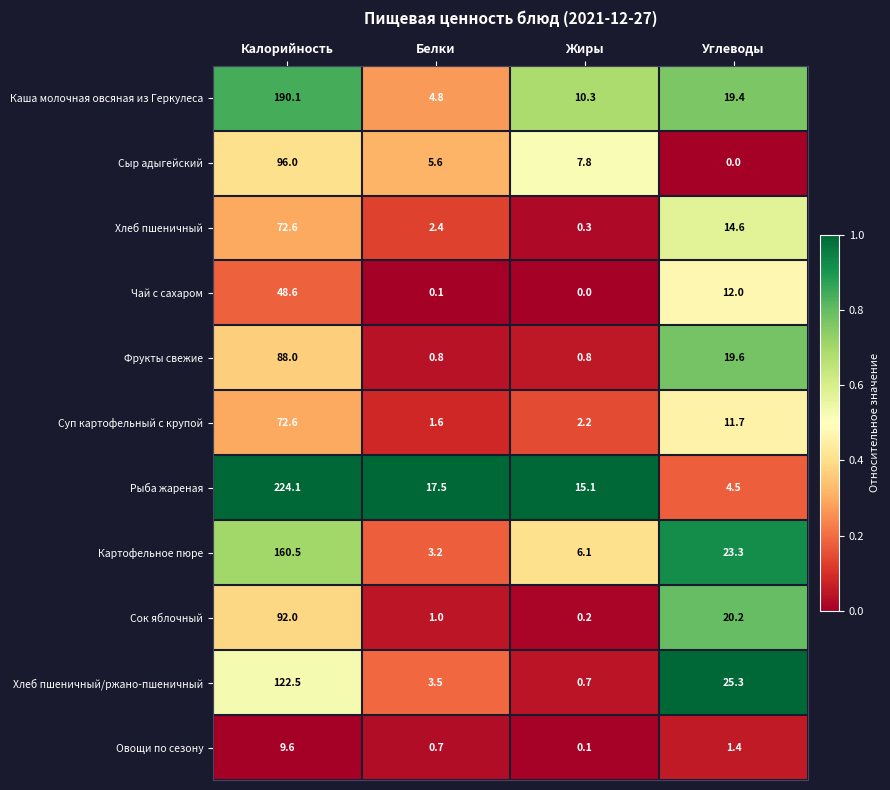

The Фрукты свежие series shows 4.5 at Углеводы. True or false?

False